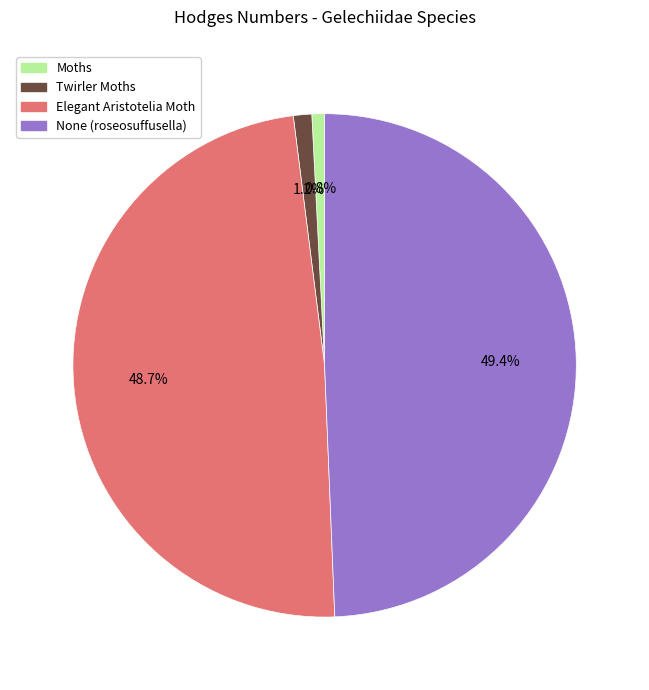

What is the largest slice in the pie chart?

None (roseosuffusella)